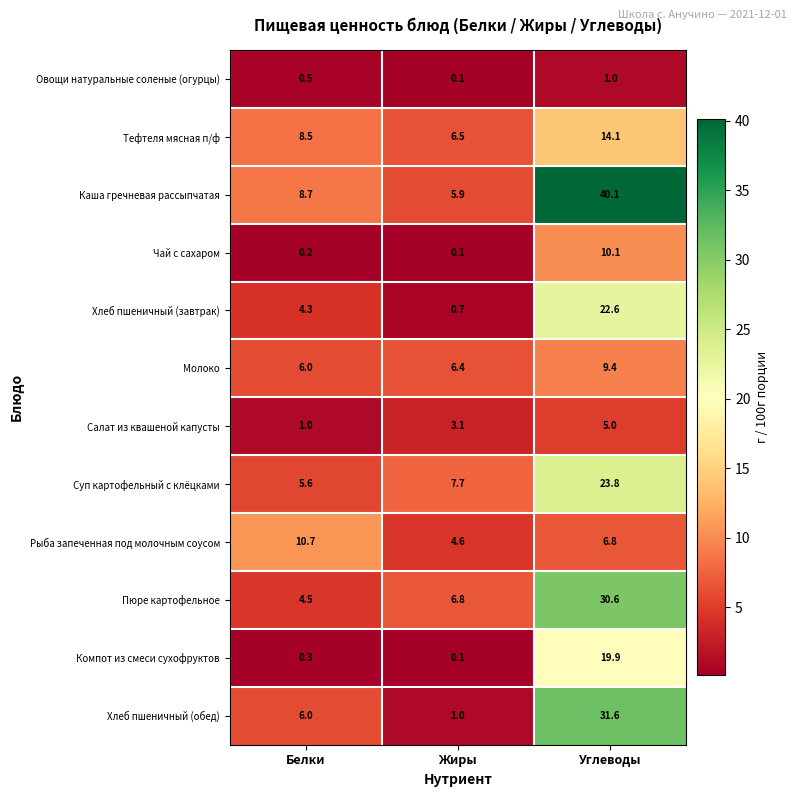

Rank the series by their maximum value, from highest to lowest.

Каша гречневая рассыпчатая, Хлеб пшеничный (обед), Пюре картофельное, Суп картофельный с клёцками, Хлеб пшеничный (завтрак), Компот из смеси сухофруктов, Тефтеля мясная п/ф, Рыба запеченная под молочным соусом, Чай с сахаром, Молоко, Салат из квашеной капусты, Овощи натуральные соленые (огурцы)